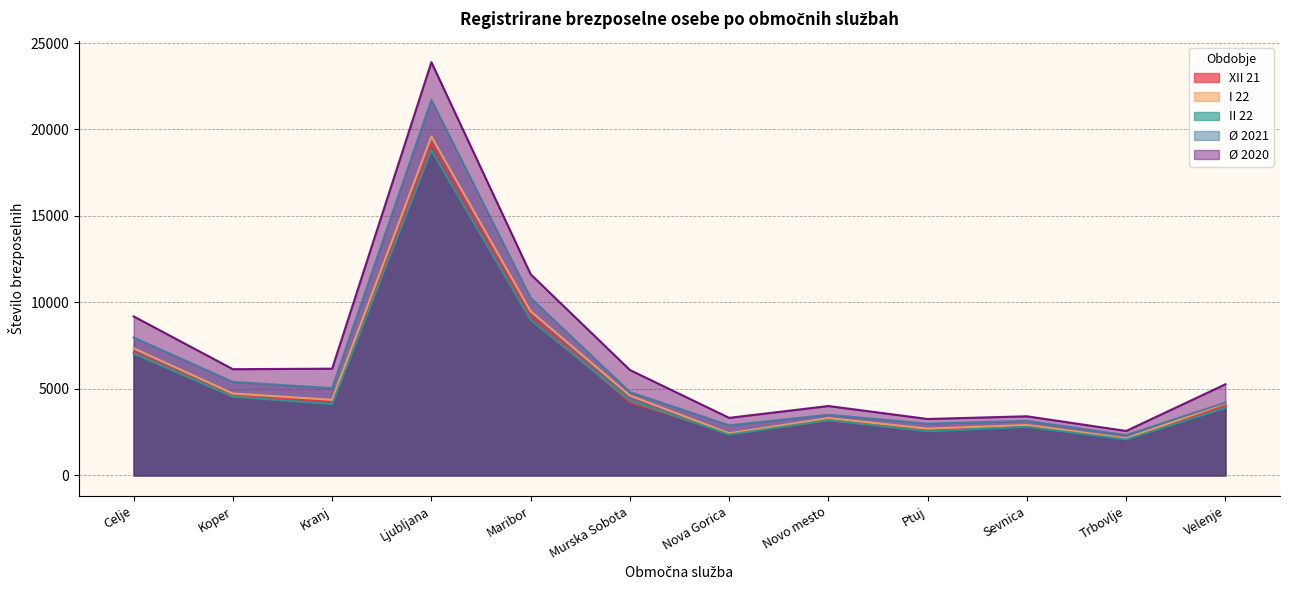

How many series are shown in this chart?

5